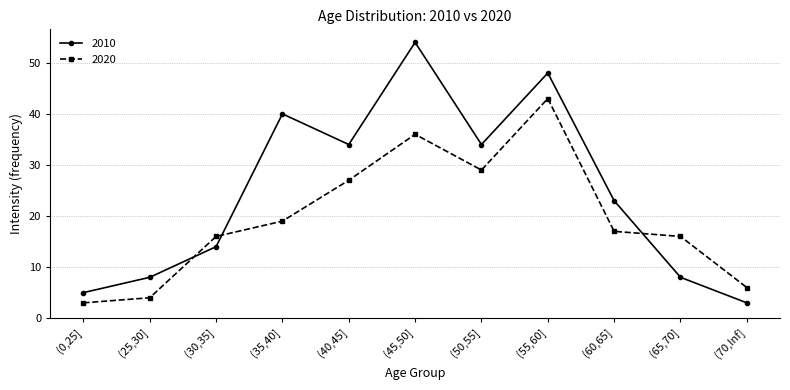

How many data points does each series have?

11